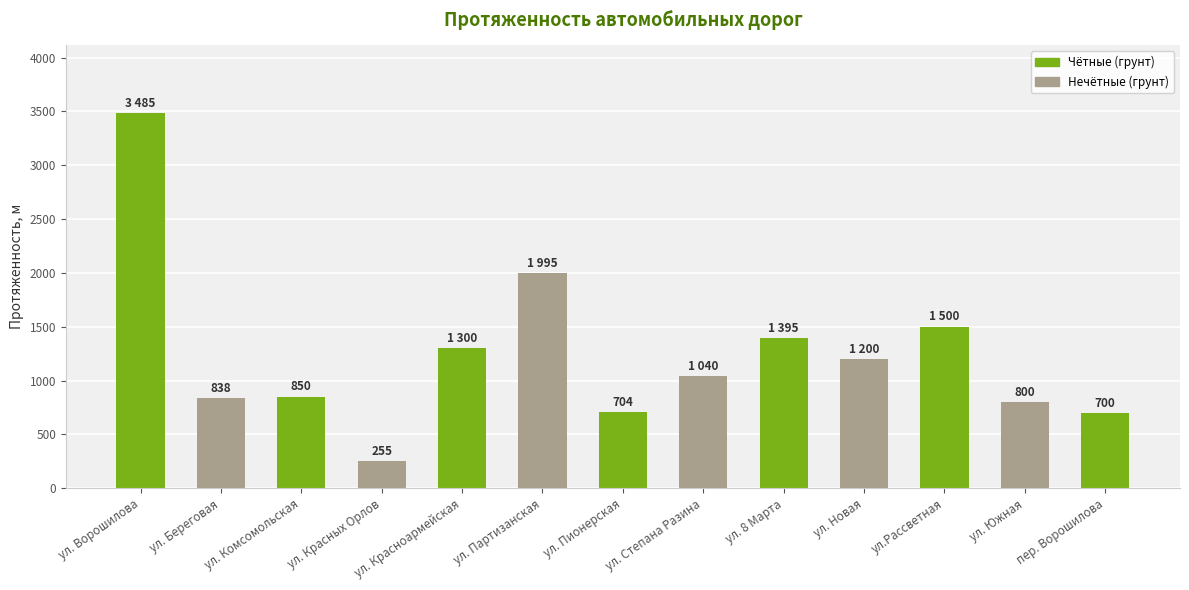

What is the ratio of the value at ул. Партизанская to the value at ул. Степана Разина?

1.9